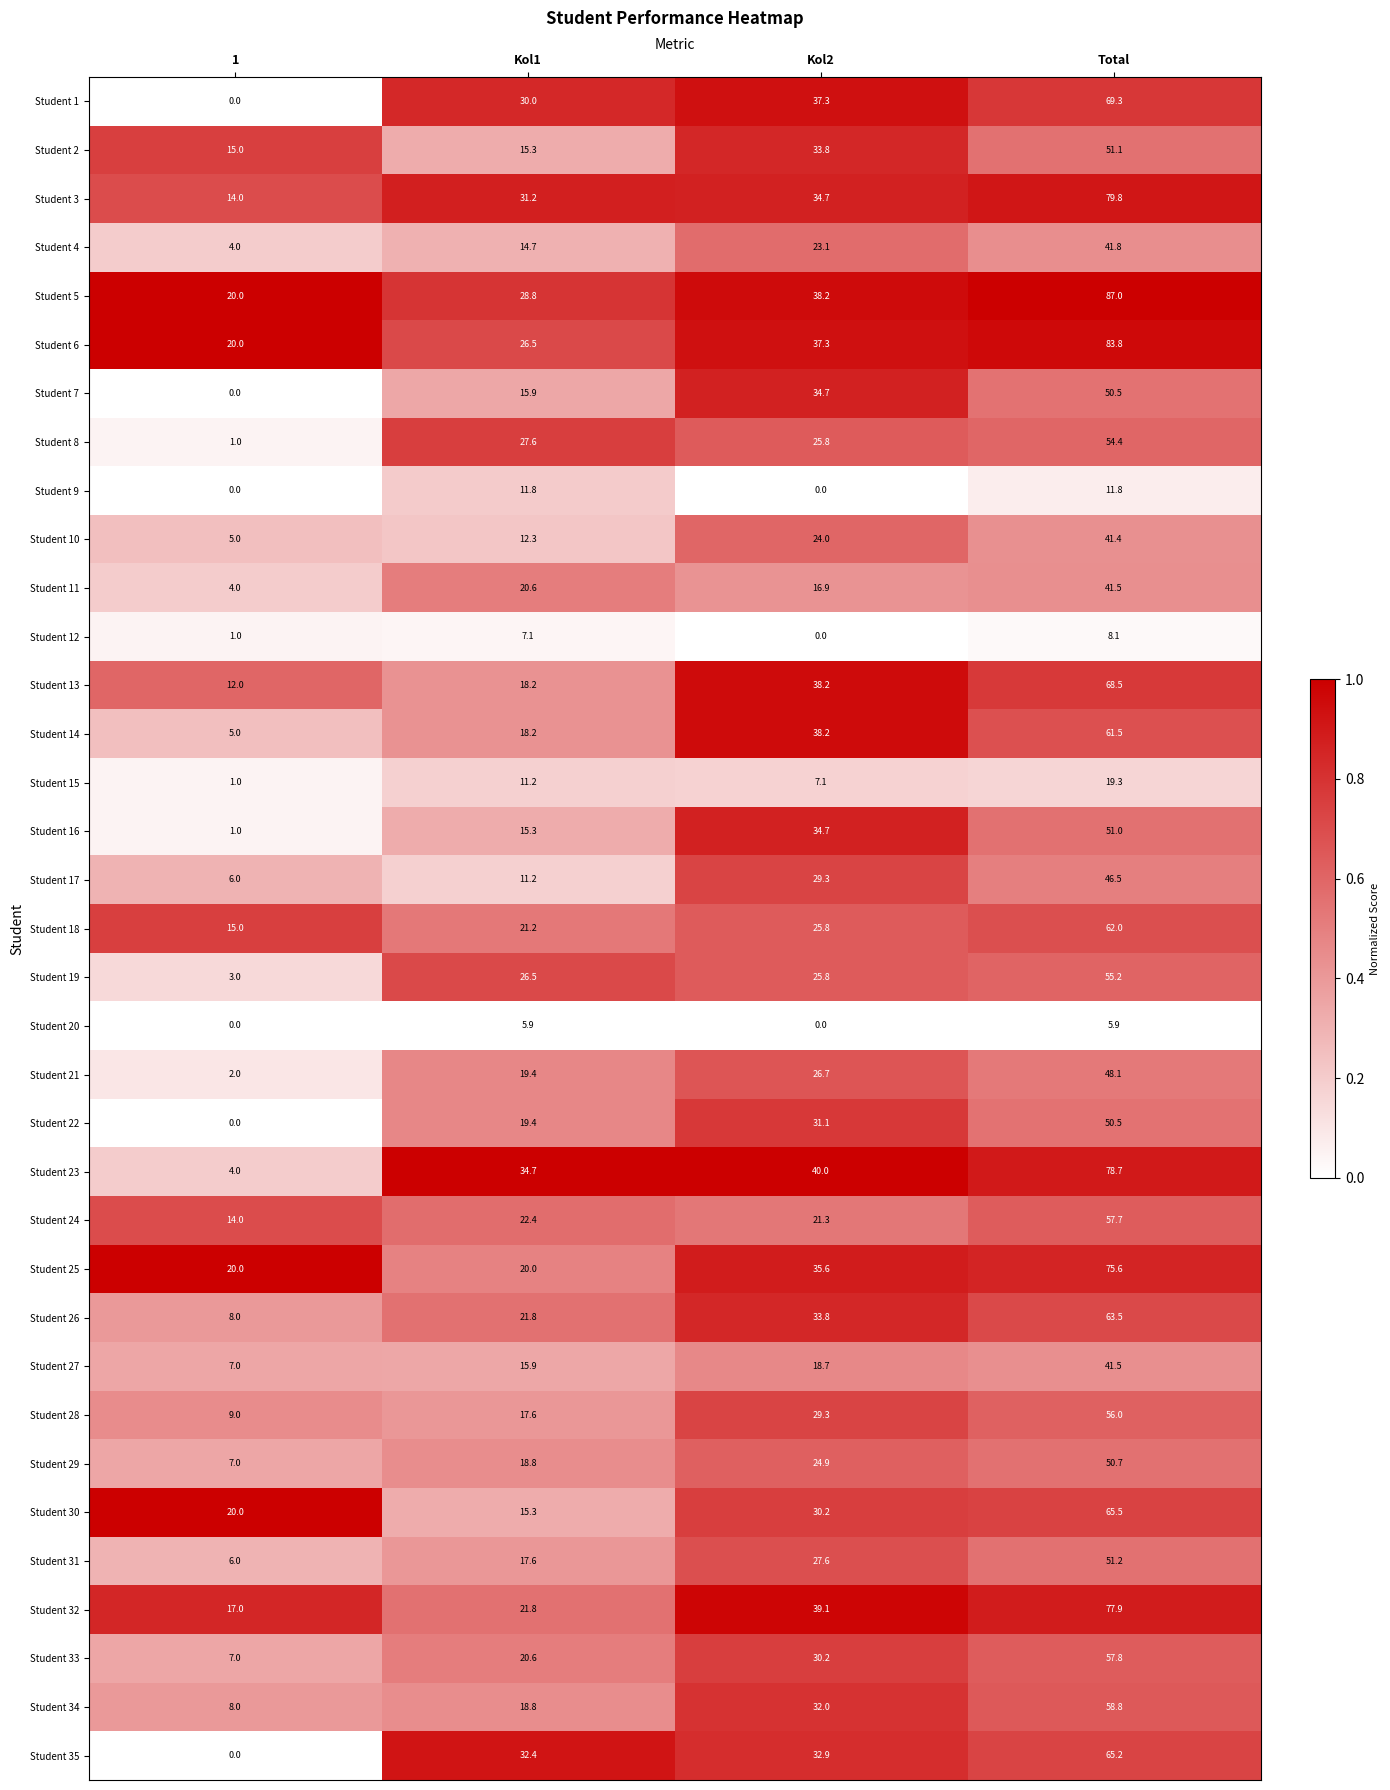

What is the difference between the highest and lowest values at Total?

81.1